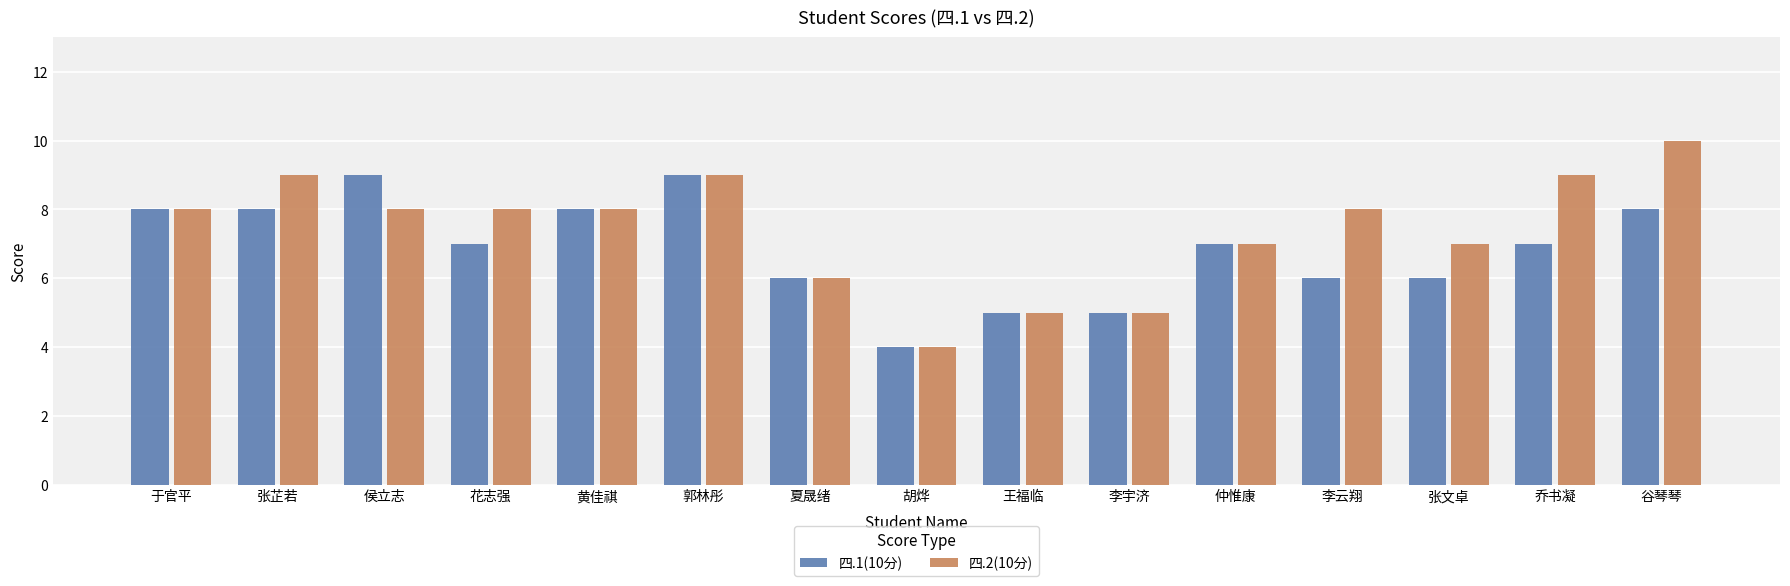

How many 四.1(10分) values are between 6 and 8?

10